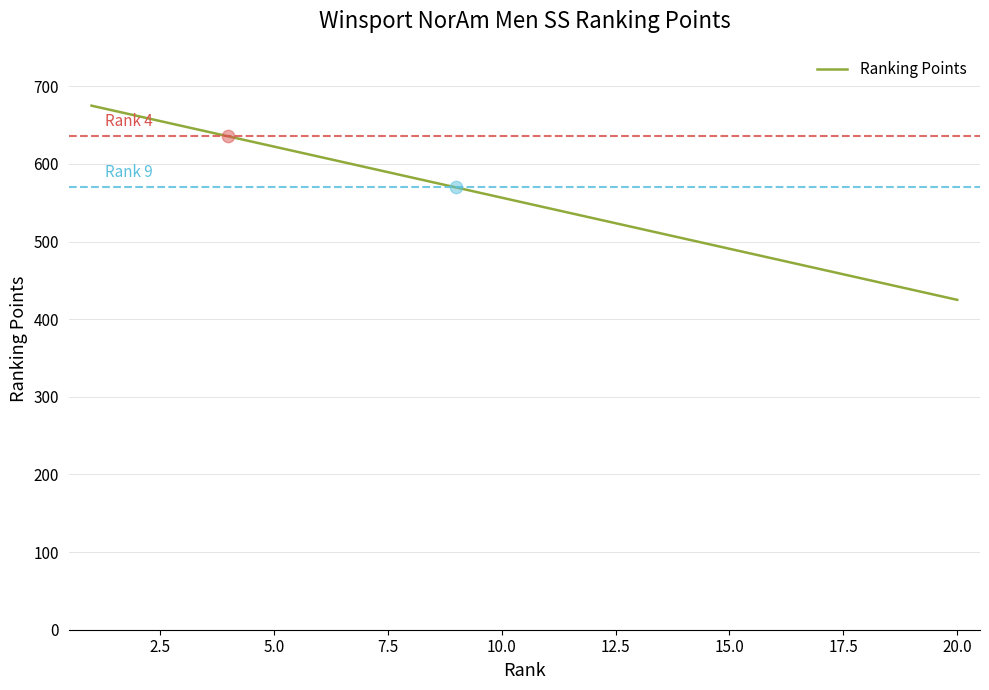

What is the greatest value displayed?

675.0